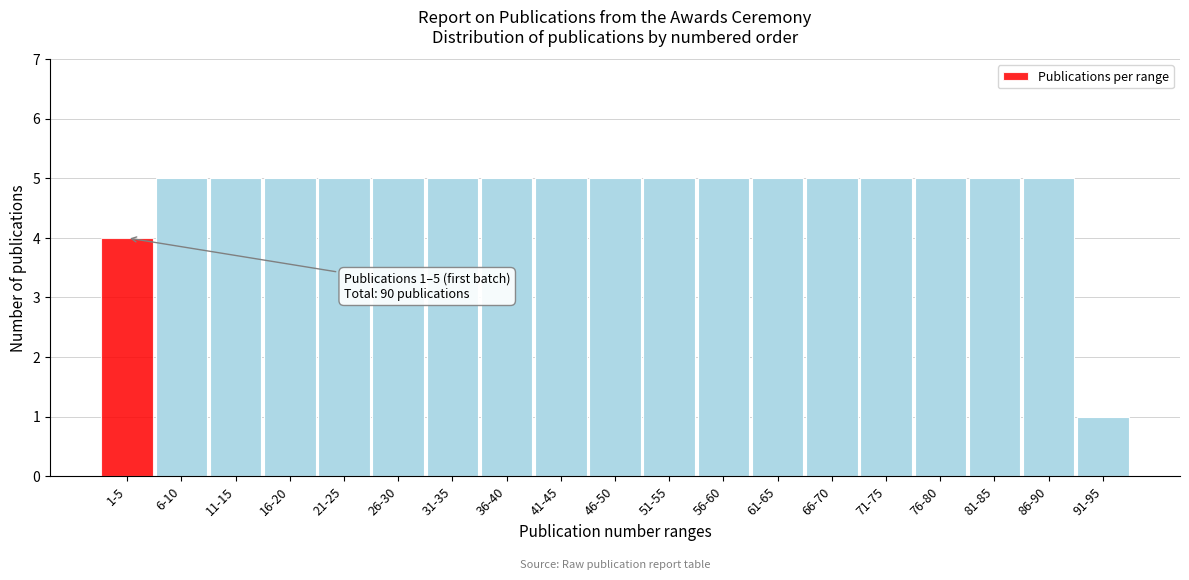

Reading left to right, extract all data points from this chart.

1-5=4	6-10=5	11-15=5	16-20=5	21-25=5	26-30=5	31-35=5	36-40=5	41-45=5	46-50=5	51-55=5	56-60=5	61-65=5	66-70=5	71-75=5	76-80=5	81-85=5	86-90=5	91-95=1